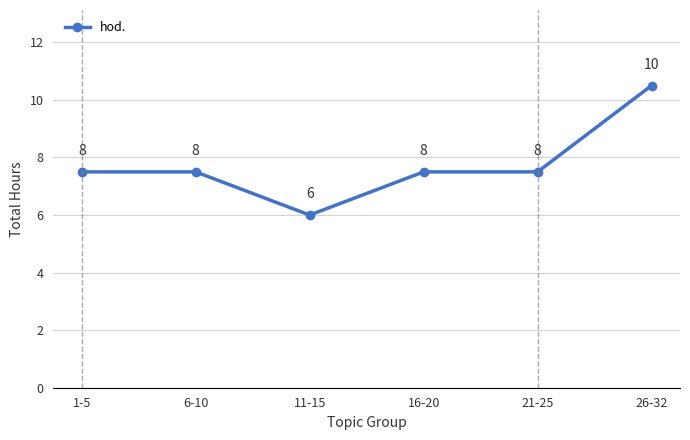

What is the difference between the values at 26-32 and 11-15?

4.5